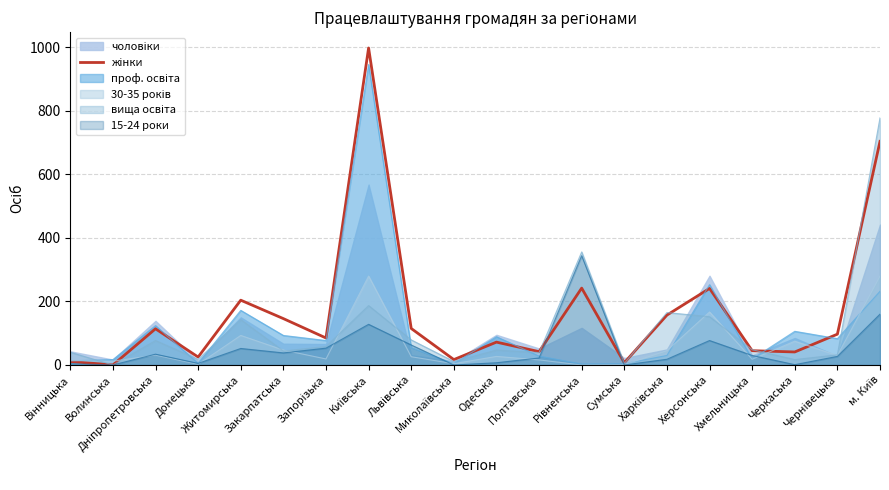

The chart shows a value of 115 at Львівська. True or false?

True